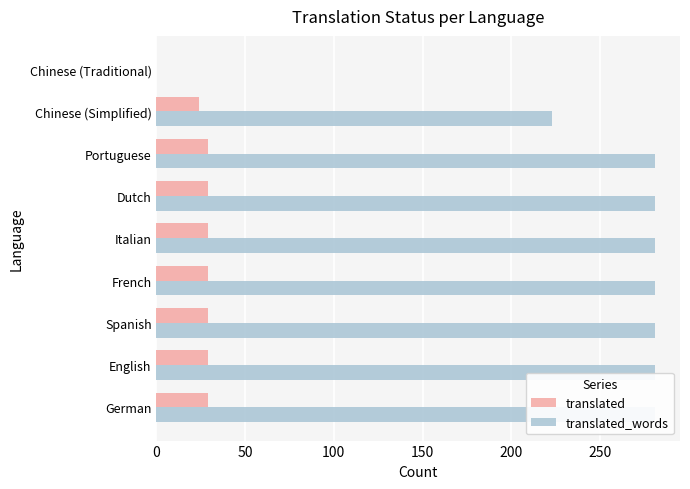

The value of translated_words at French is 281. True or false?

True